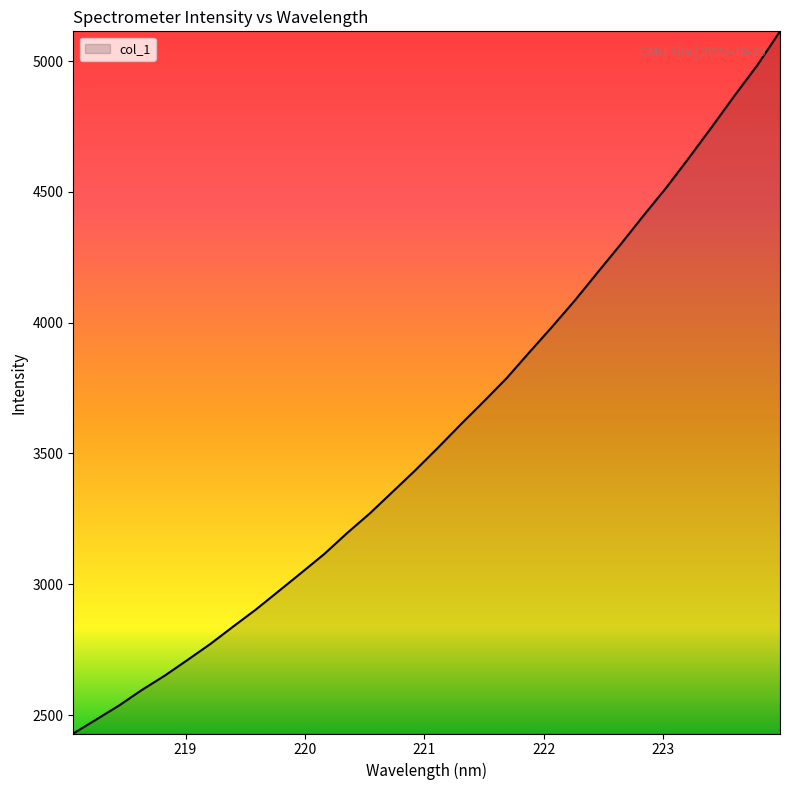

What is the smallest value displayed?

2429.6